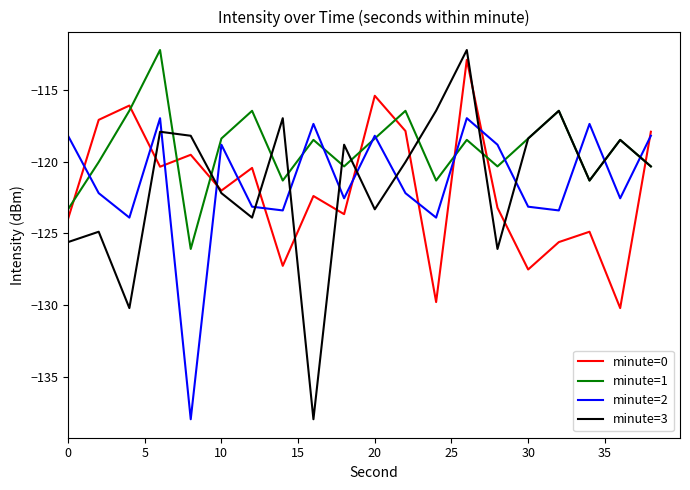

What is the minimum value shown in the chart?

-137.9